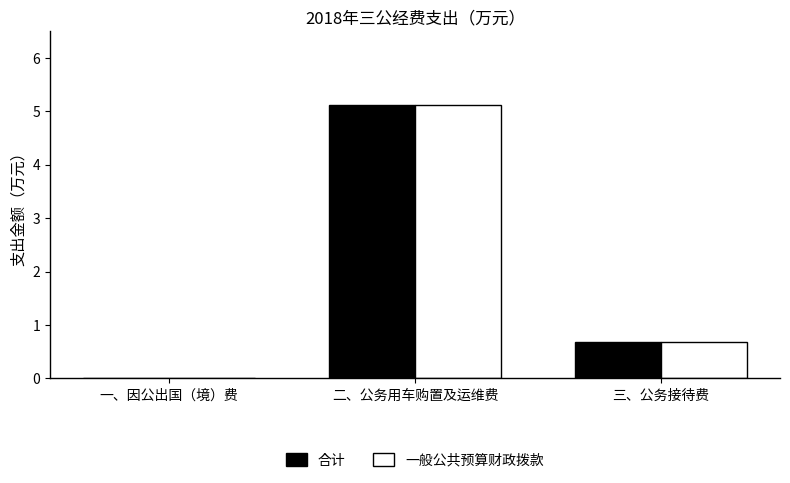

How many values in the 合计 series exceed 0?

2